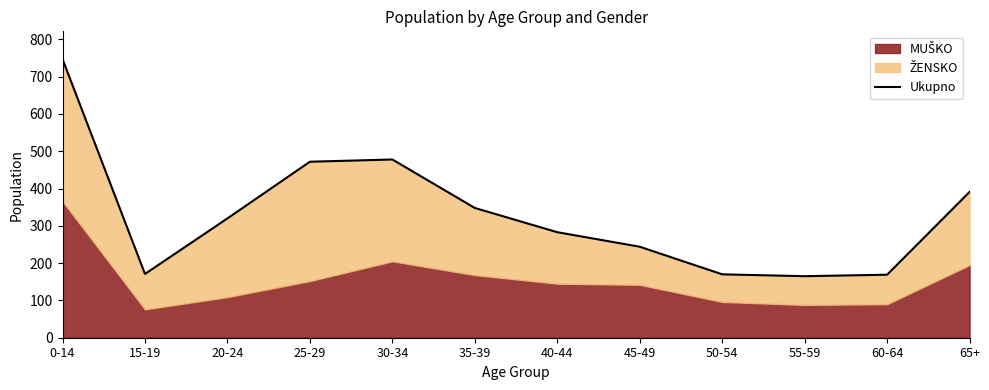

Read the value at 45-49.

244